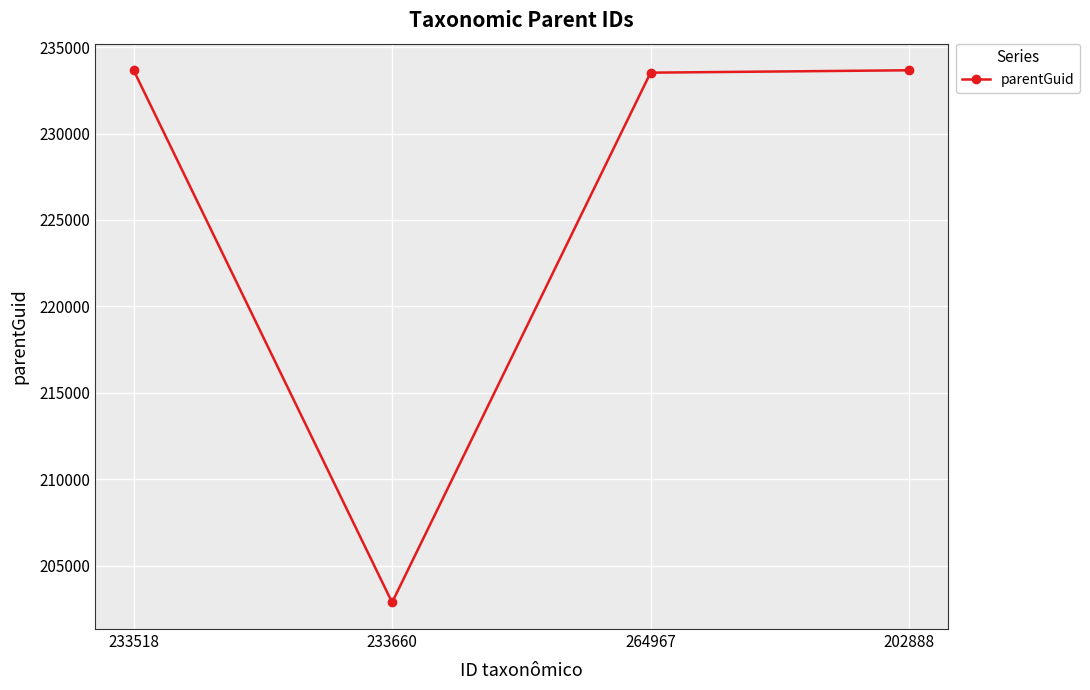

What is the approximate value at 233518, to the nearest 50?

233650